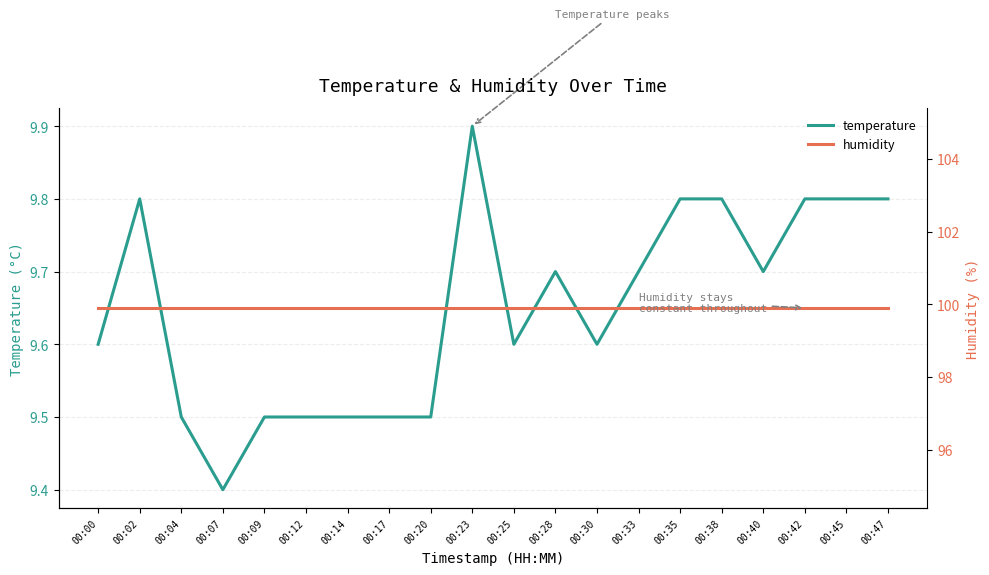

What are all the series names shown in the legend?

temperature, humidity